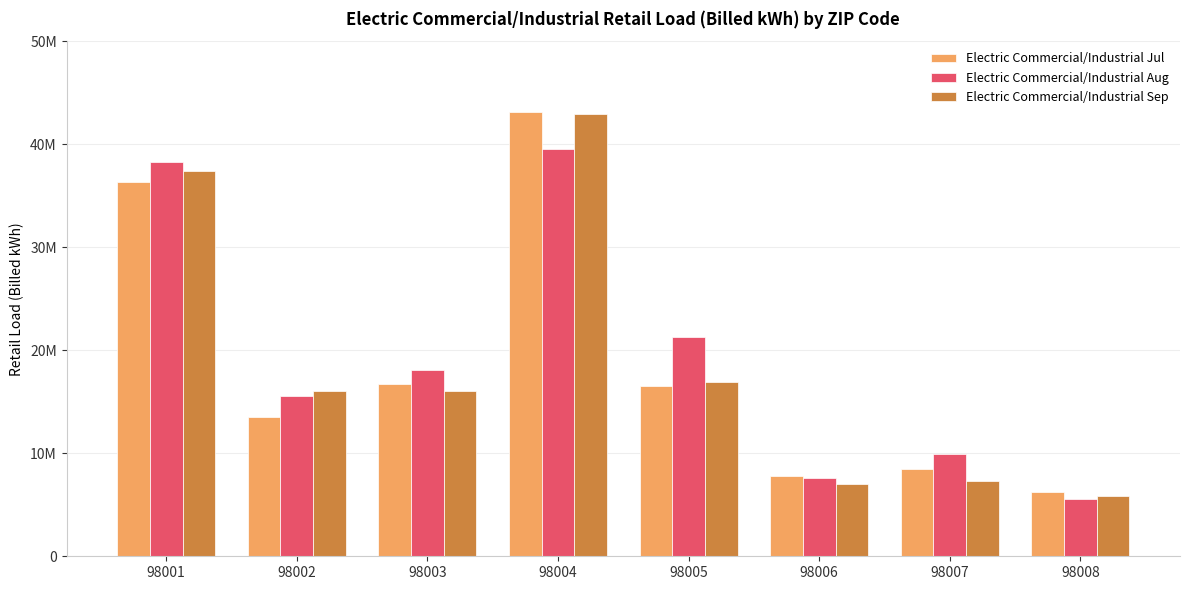

Does the chart contain stacked bars?

No